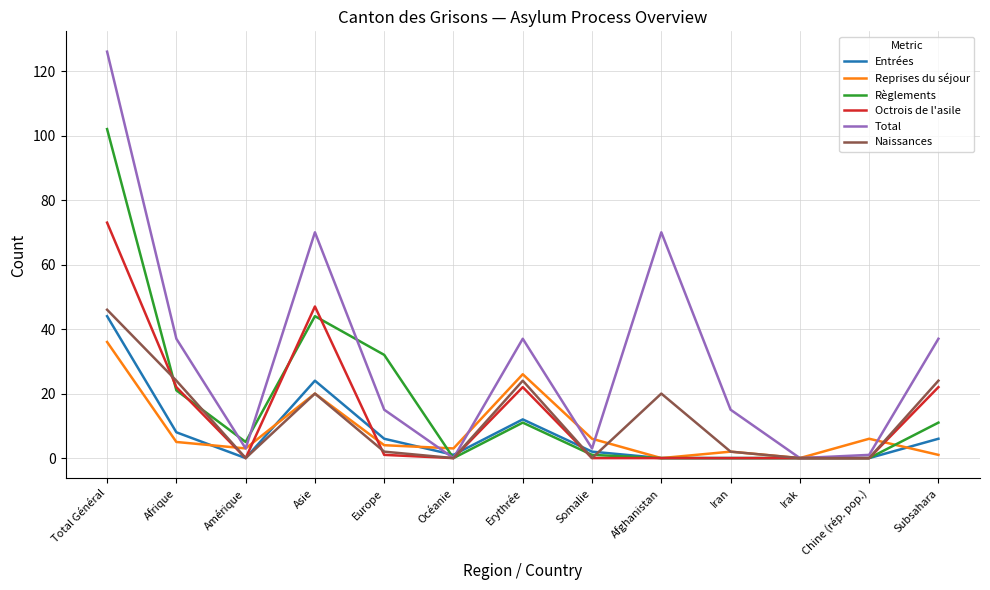

At which category does the chart reach its peak across all series?

Total Général